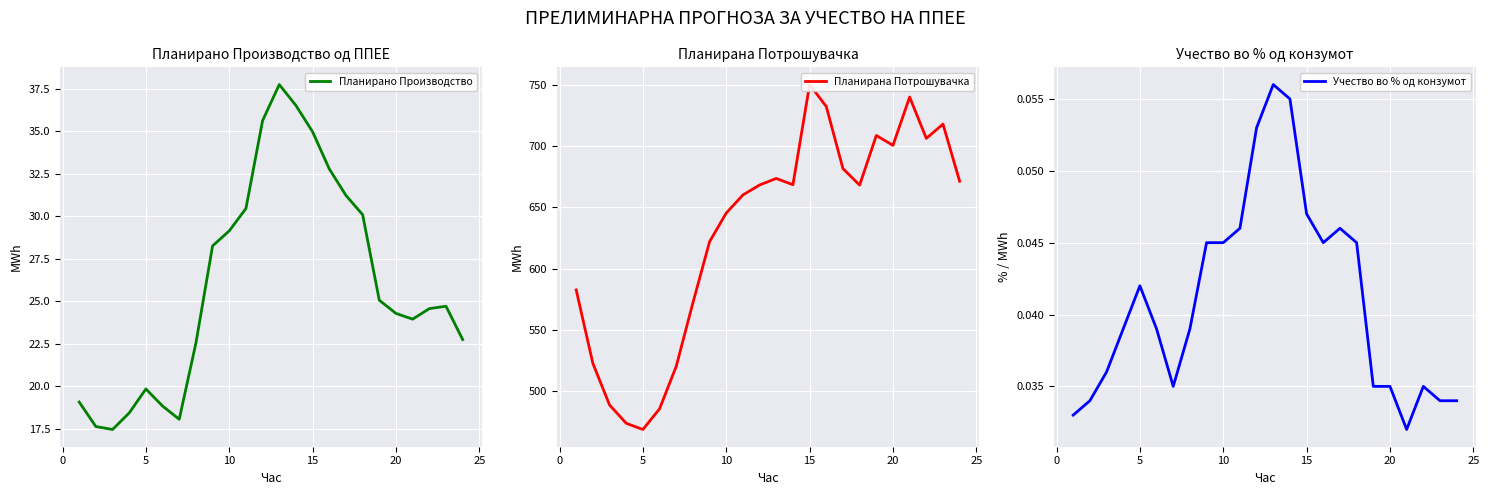

What is the maximum value for Планирано Производство?

37.8